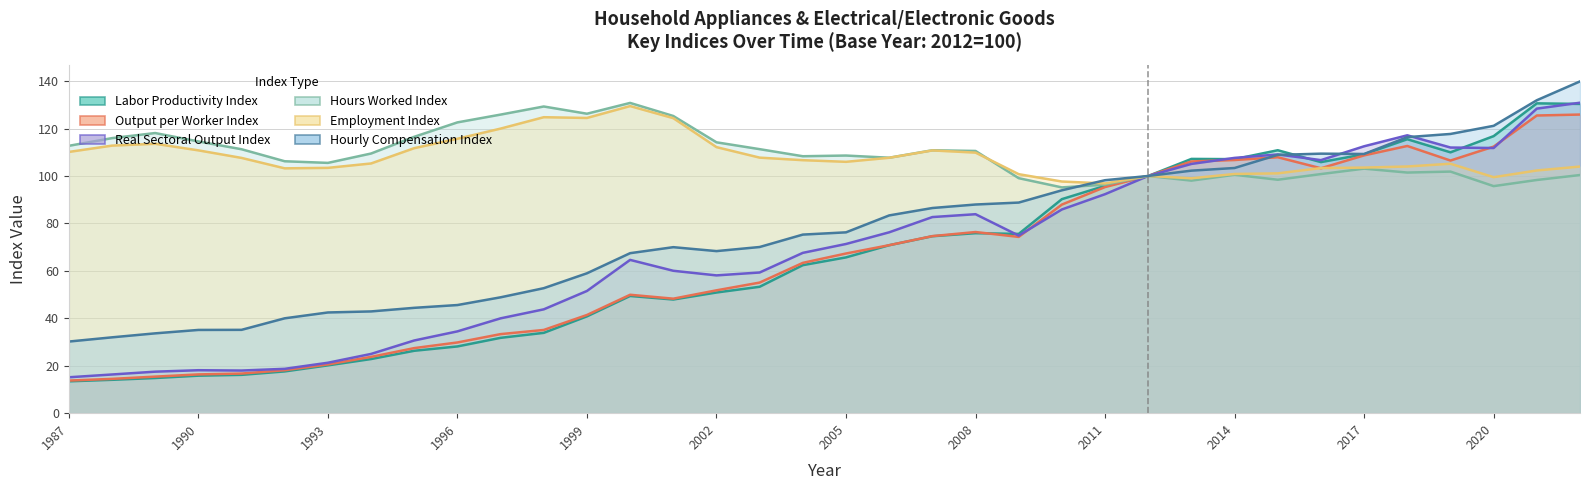

Where does the Hours Worked Index series first go above 108?

1987